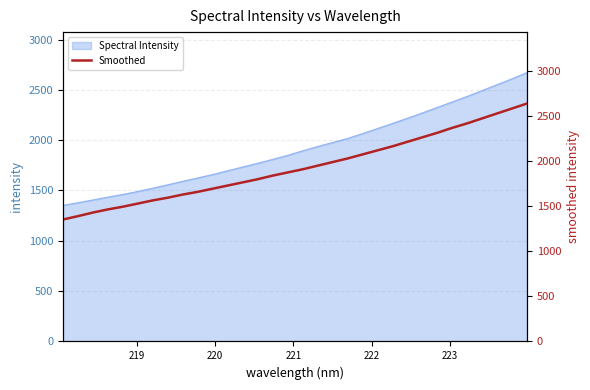

What is the maximum value for Spectral Intensity?

2672.8